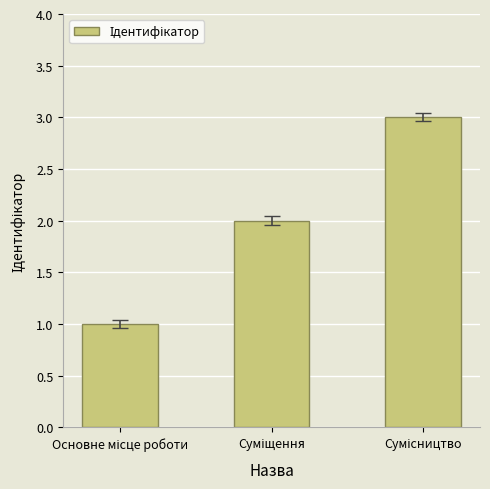

How many categories are shown in the chart?

3